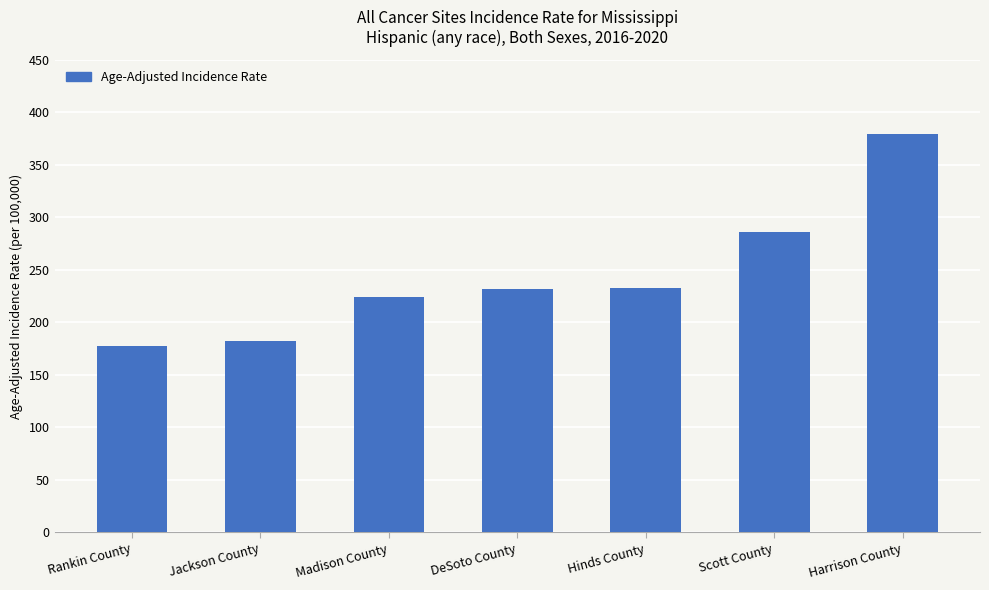

What is the maximum value shown in the chart?

379.4